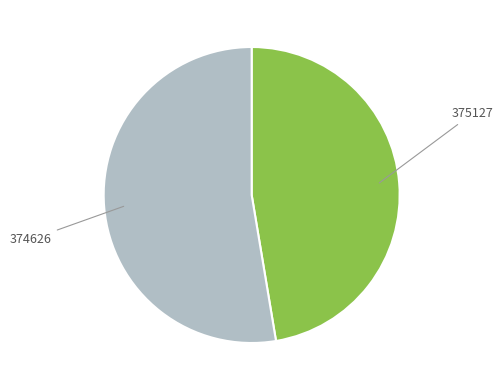

What is the largest slice in the pie chart?

374626